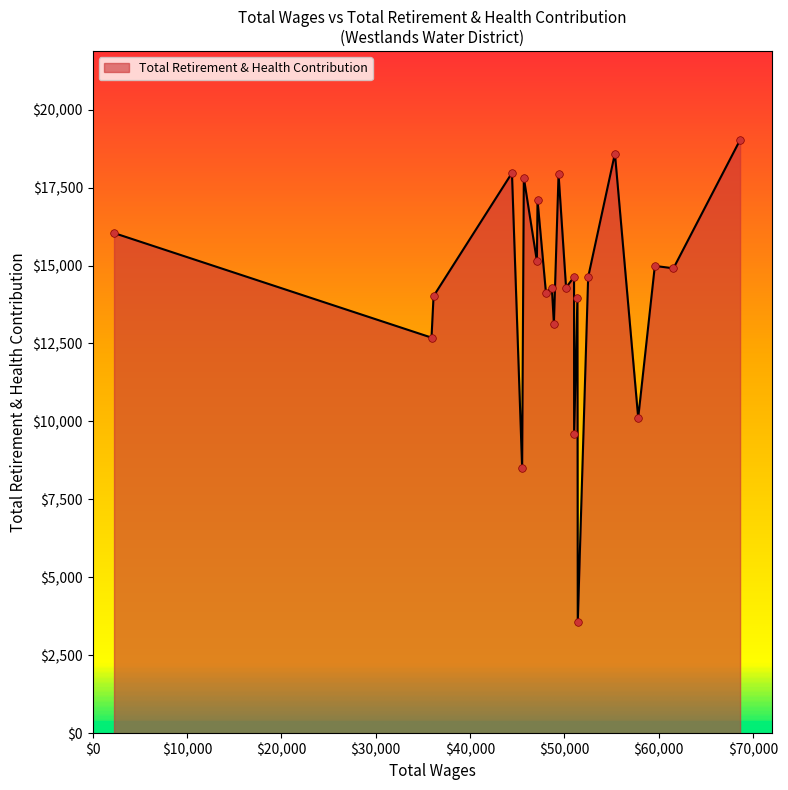

What is the greatest value displayed?

19029